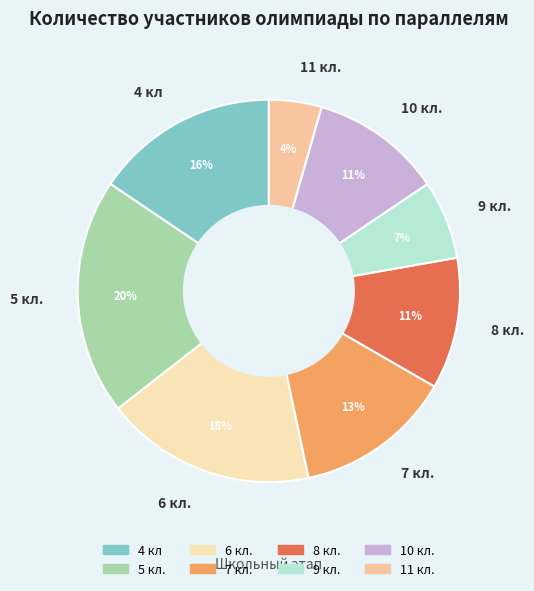

How many slices are in this pie chart?

8